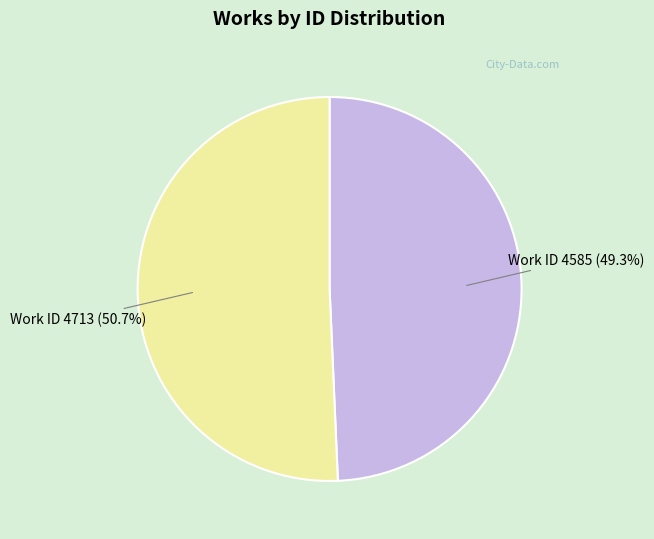

Which slice is the largest?

Work ID 4713